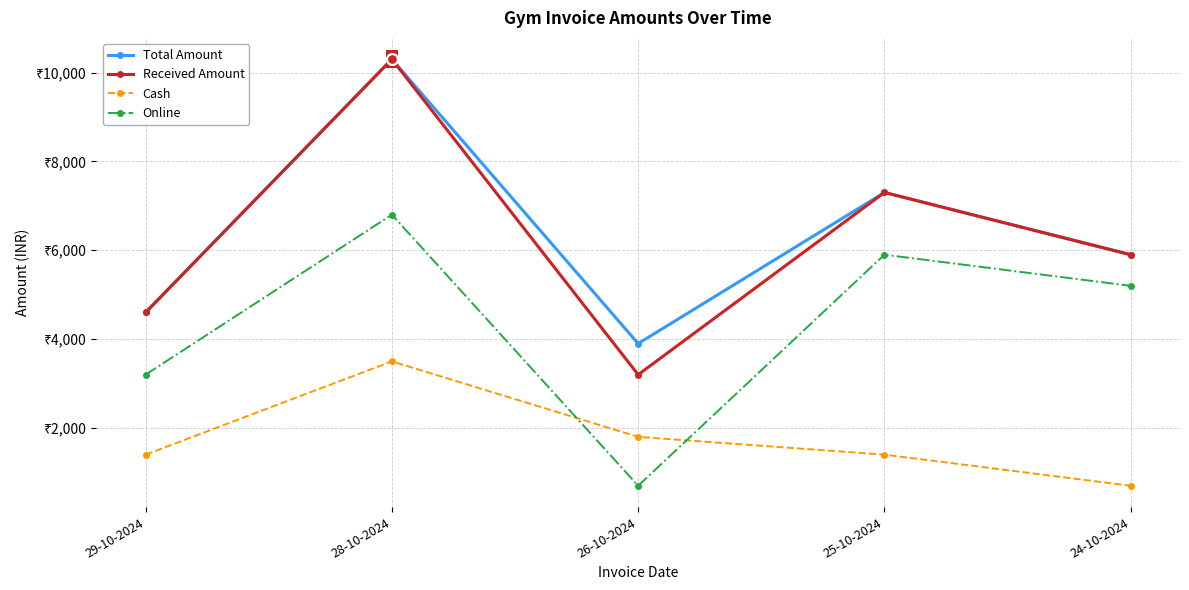

Is the value of Cash at 26-10-2024 greater than the value of Total Amount at 26-10-2024?

No